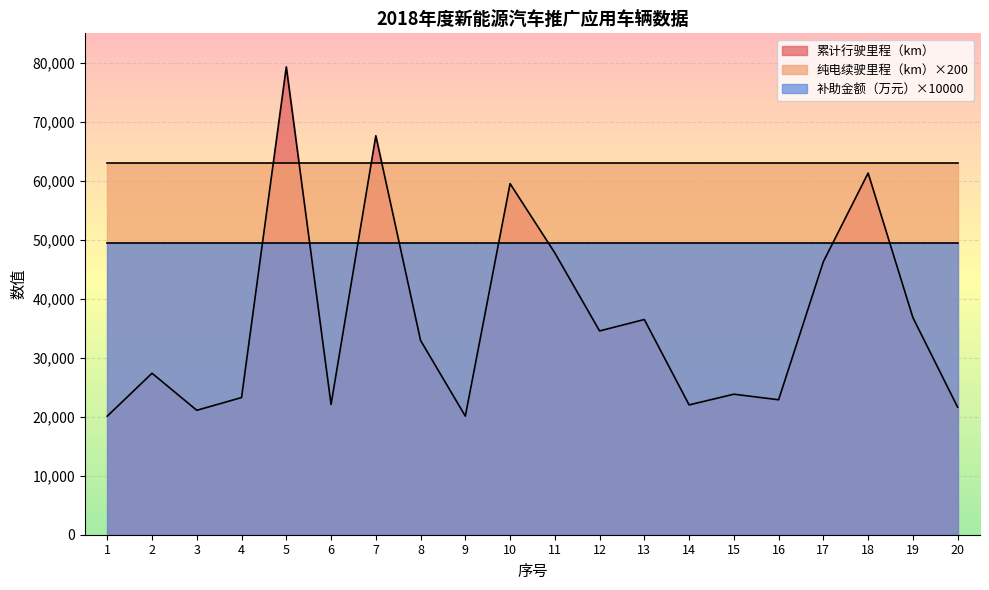

Is the value of 累计行驶里程（km） at 4 greater than the value of 纯电续驶里程（km） at 3?

Yes